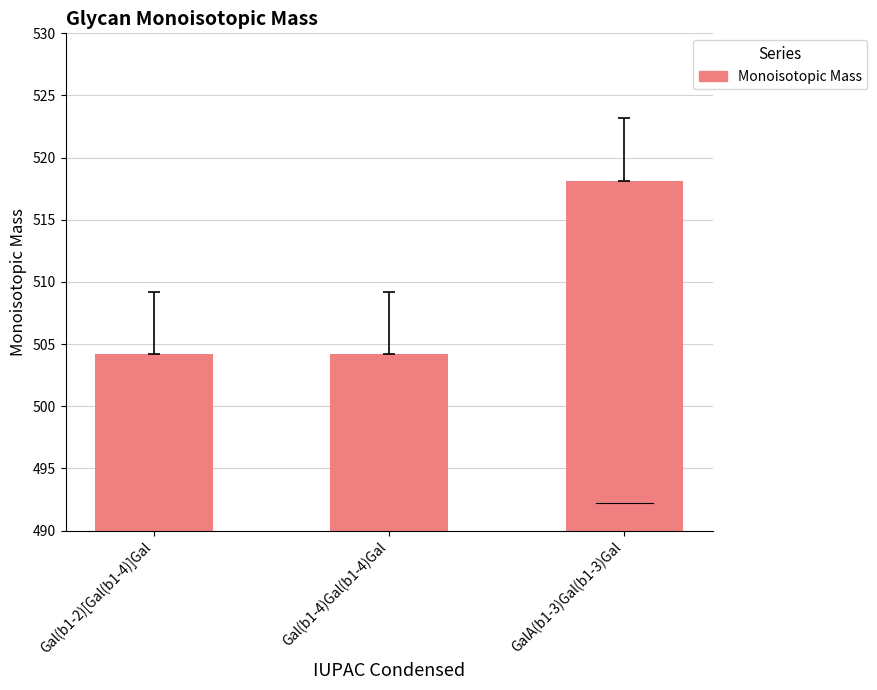

The chart shows a value of 504.2 at Gal(b1-2)[Gal(b1-4)]Gal. True or false?

True